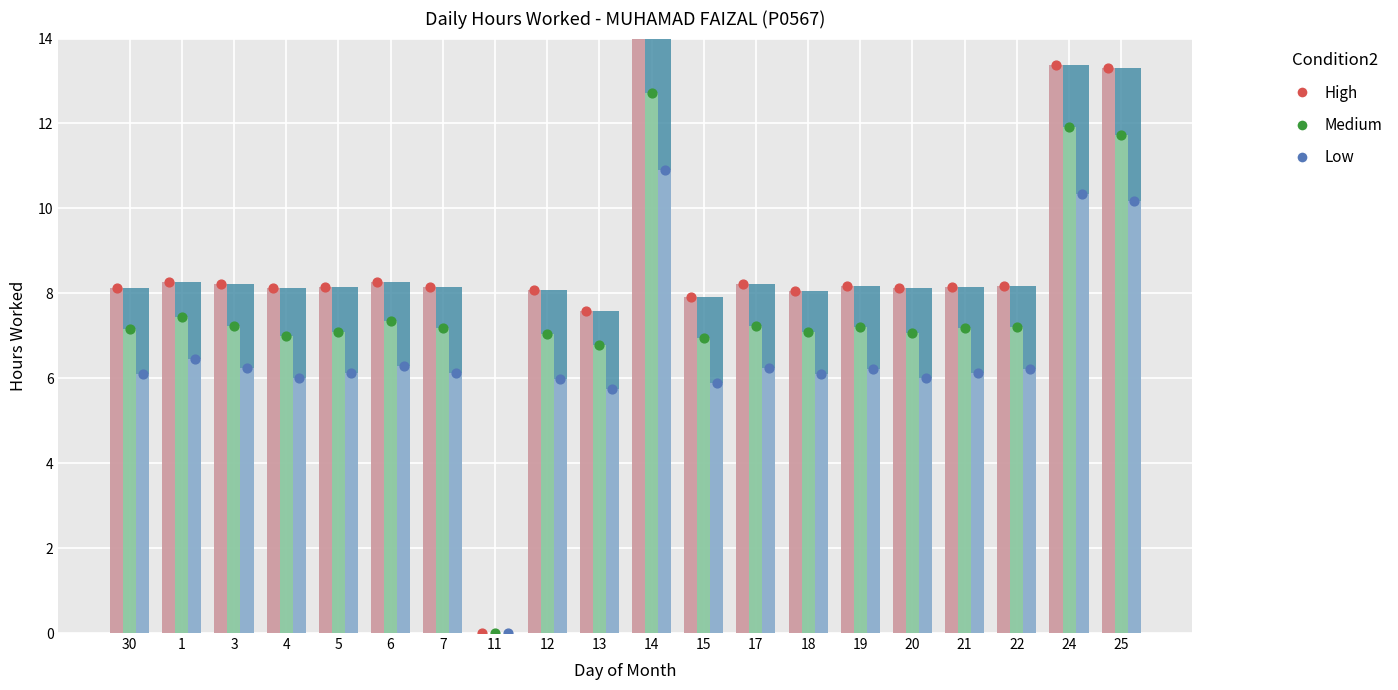

Which series contains the lowest Y value?

High